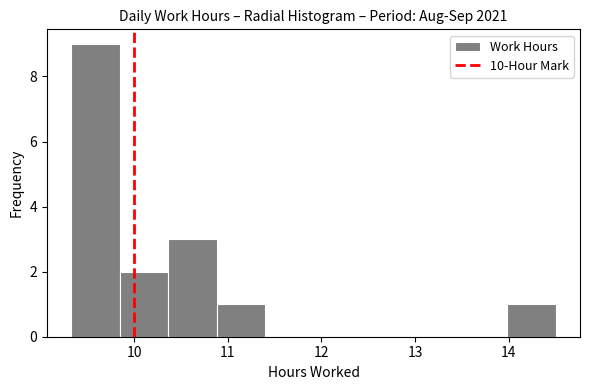

Reading left to right, list every bar in this chart as the range it spans on the x-axis followed by its height. Neither the bar edges nor the heights are printed on the chart, so give them approximately, as read against the axes.

9.3 to 9.8: 9
9.8 to 10.4: 2
10.4 to 10.9: 3
10.9 to 11.4: 1
11.4 to 11.9: 0
11.9 to 12.4: 0
12.4 to 12.9: 0
12.9 to 13.5: 0
13.5 to 14.0: 0
14.0 to 14.5: 1